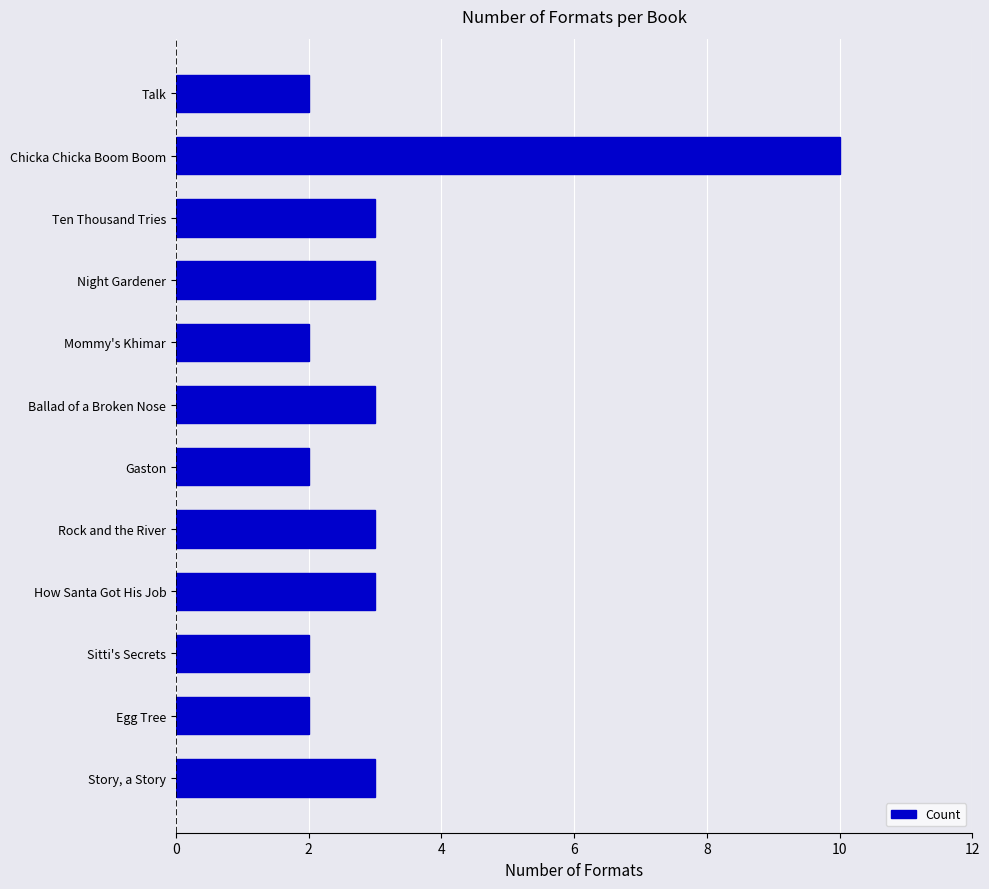

What is the value of the 4th bar from the top?

3